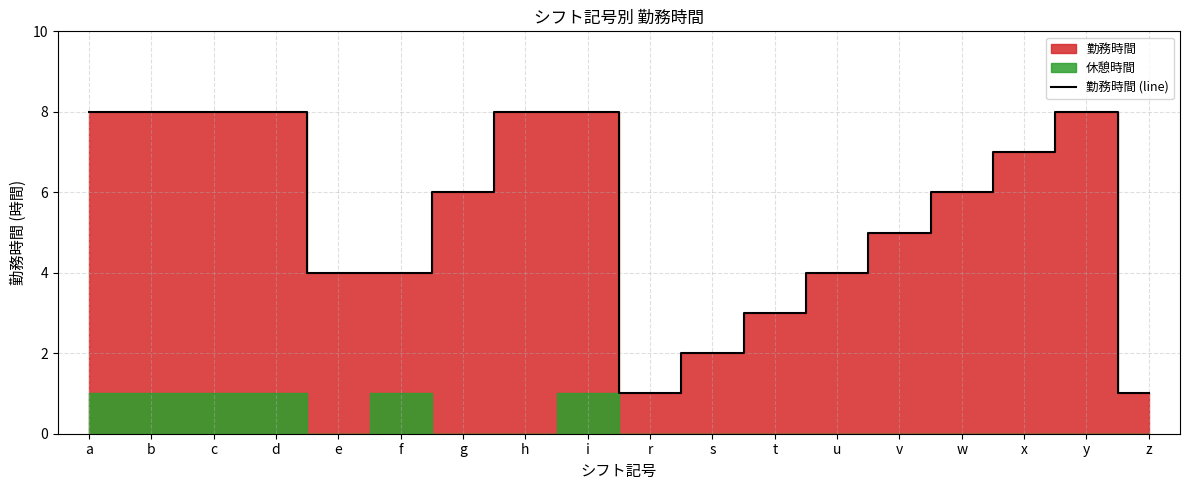

What is the difference between the maximum and minimum values?

7.0